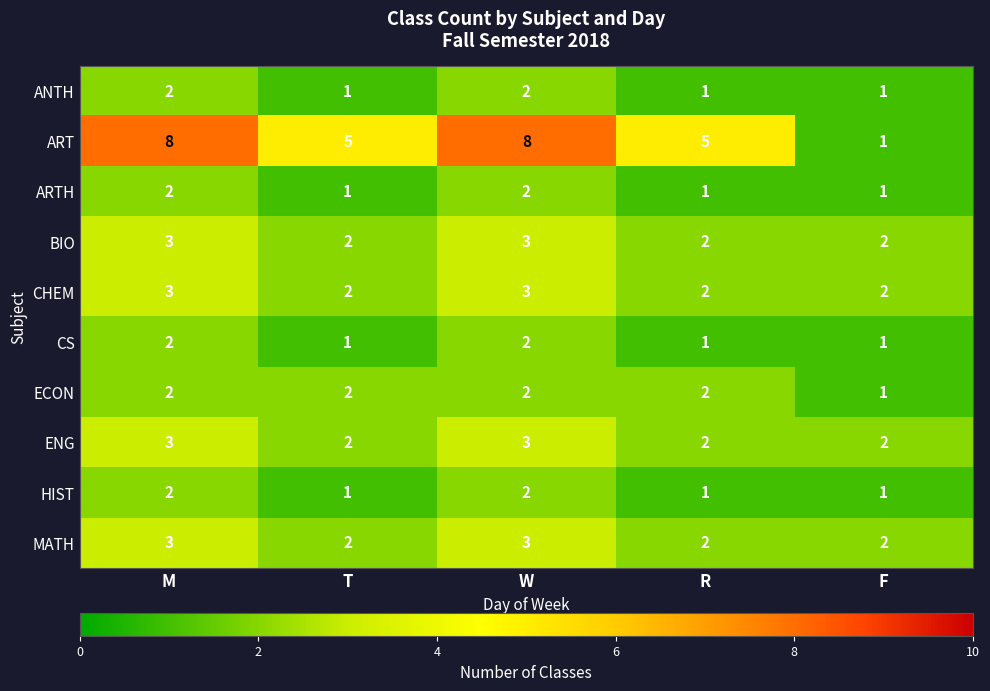

How many distinct data groups are displayed?

10